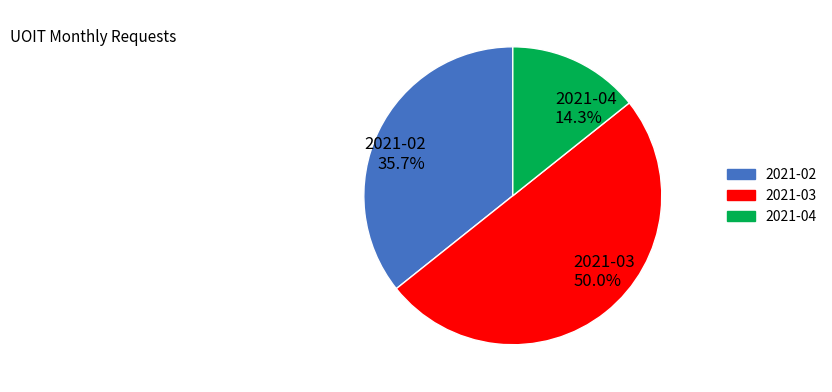

To the nearest percent, what is the difference between the 2021-04 and 2021-03 slice percentages?

36%